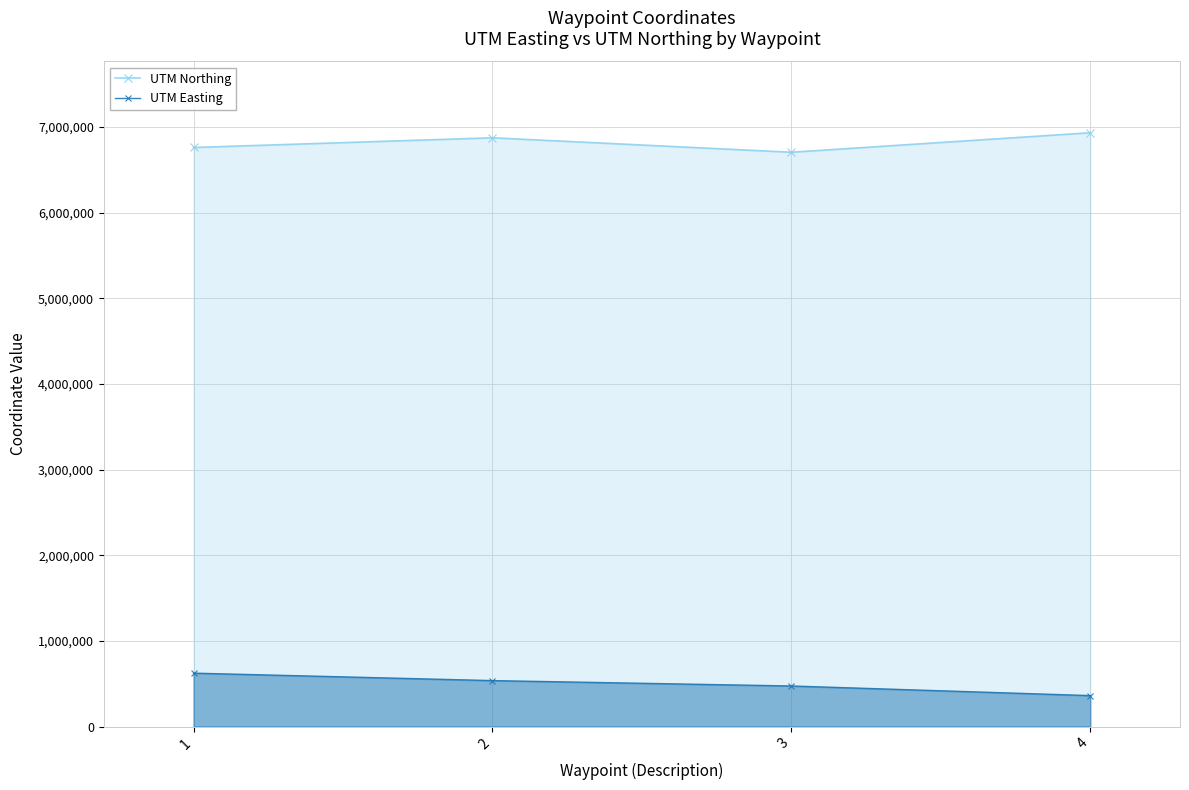

In UTM Northing, how many points are lower than both neighbors (excluding endpoints)?

1